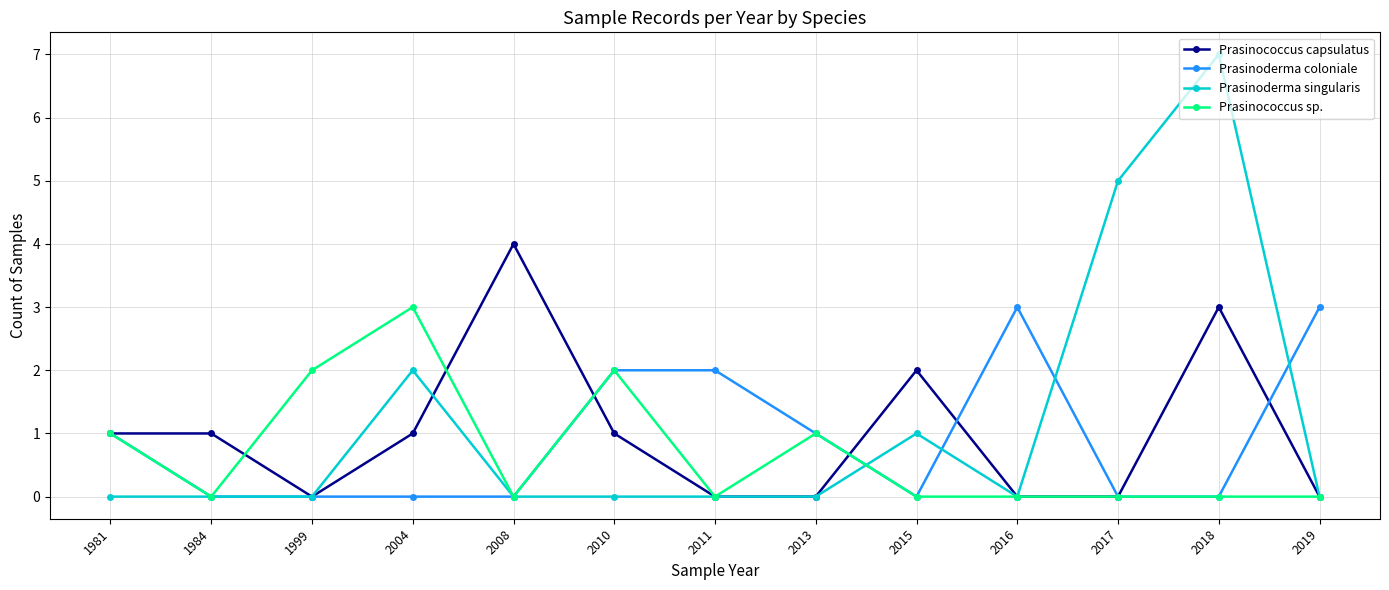

Is the value of Prasinoderma coloniale at 2016 greater than the value of Prasinococcus sp. at 2008?

Yes